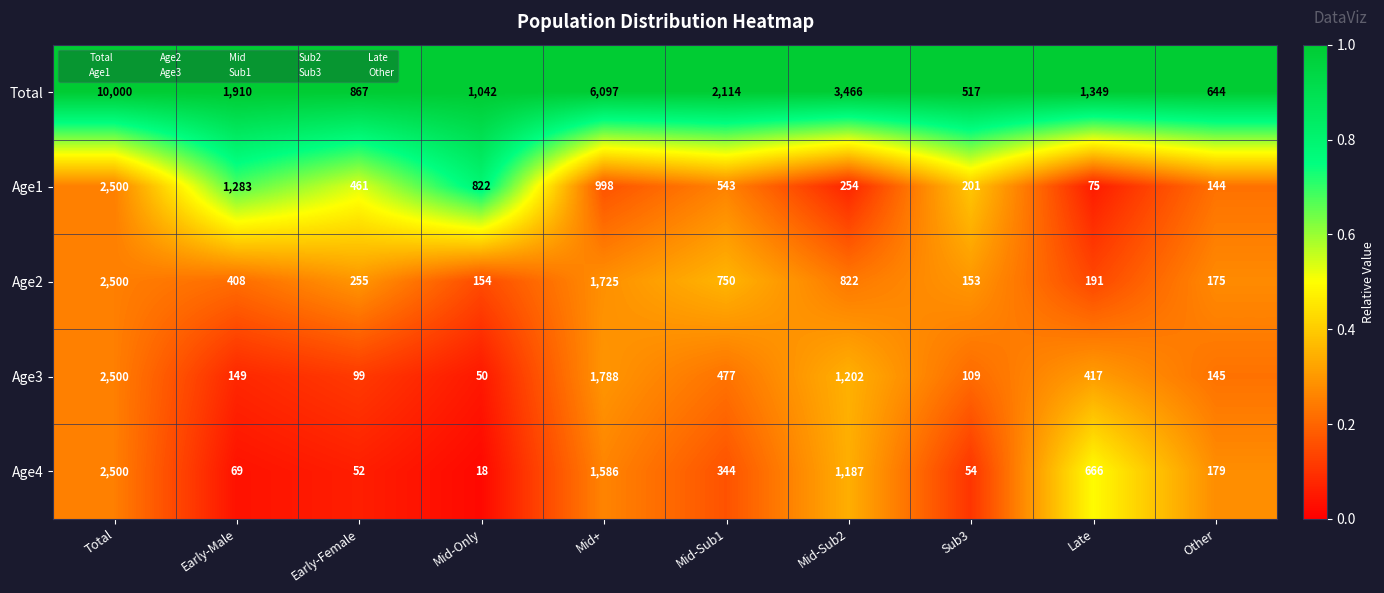

Which series has the largest total across all categories?

Total